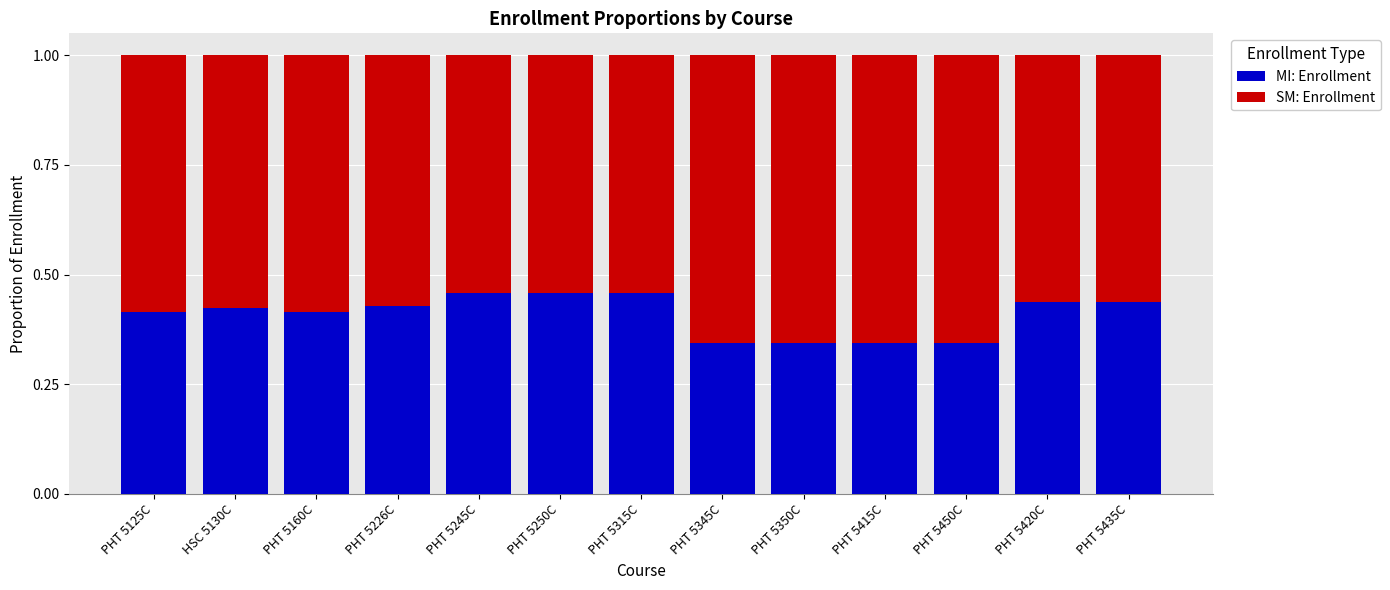

What is the total value across all series at PHT 5250C?

1.0